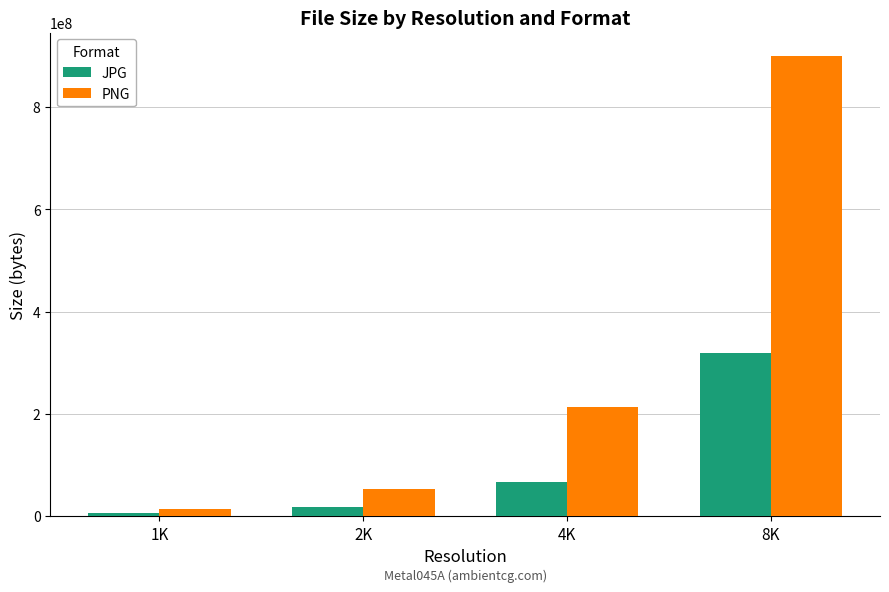

Which series has the widest spread of values?

PNG